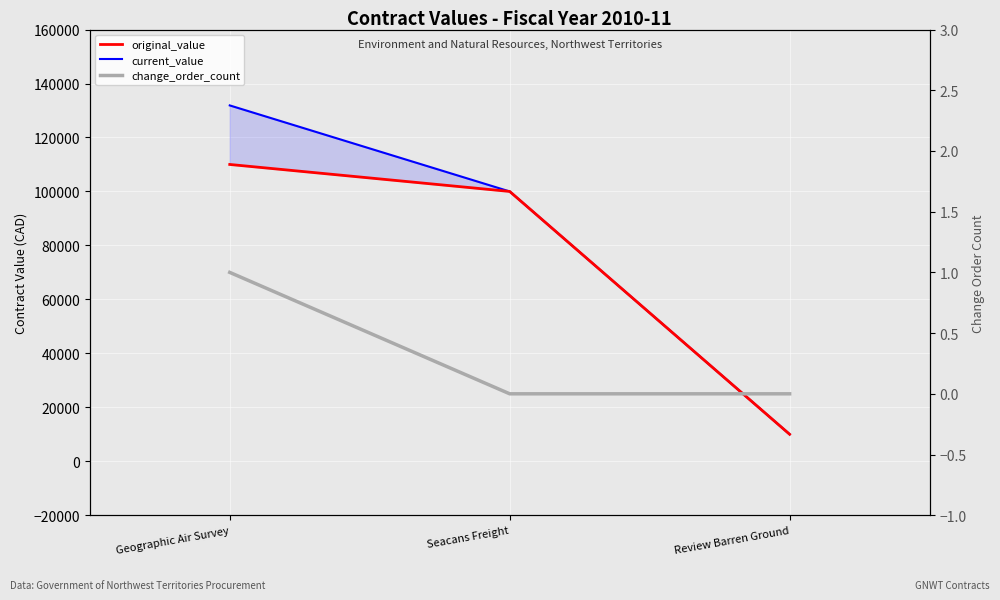

Count the change_order_count values in the range 0 to 1.

3